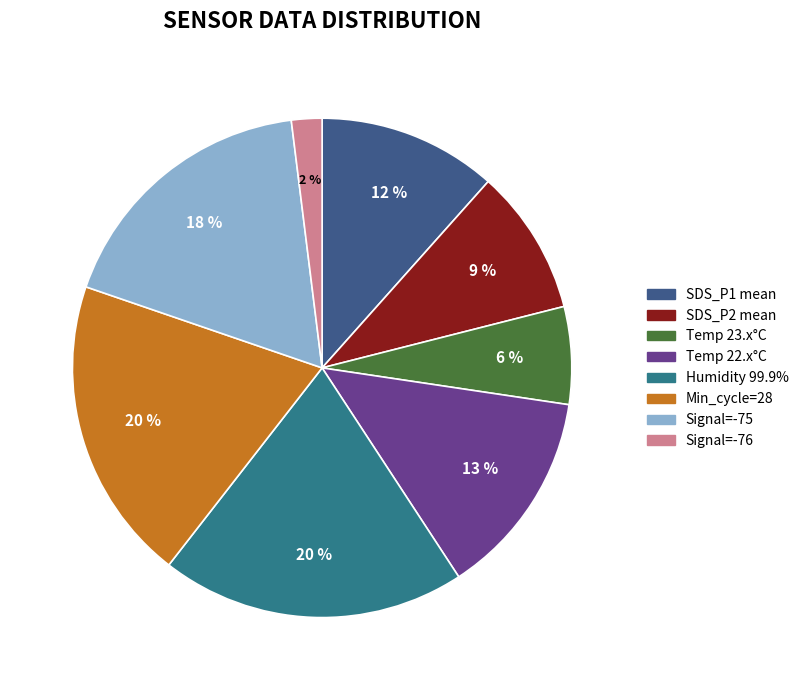

To the nearest percent, what is the average slice percentage?

12%